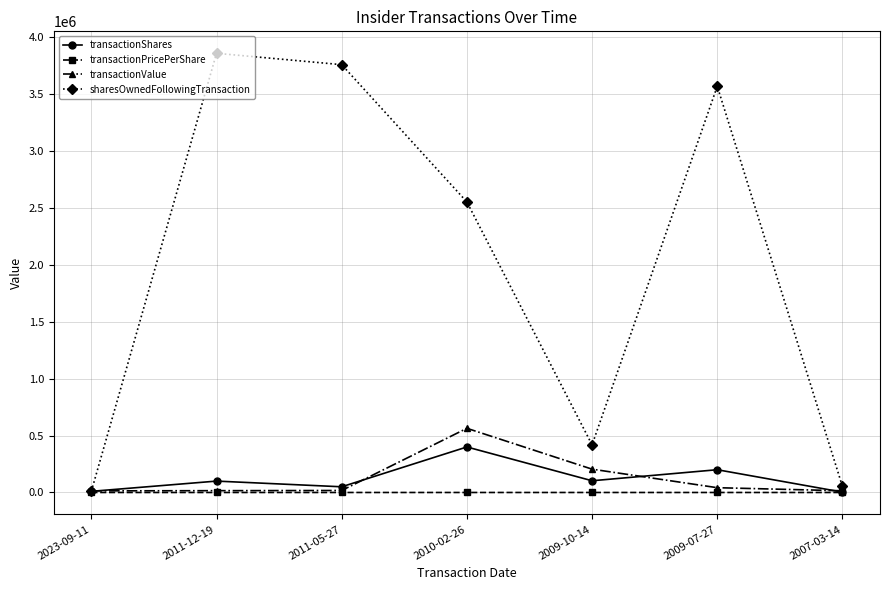

At which label does transactionShares reach its peak?

2010-02-26